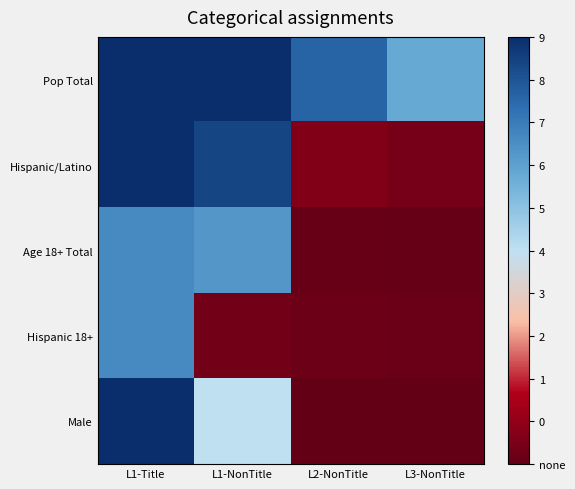

Which series has the largest range (max minus min)?

Male